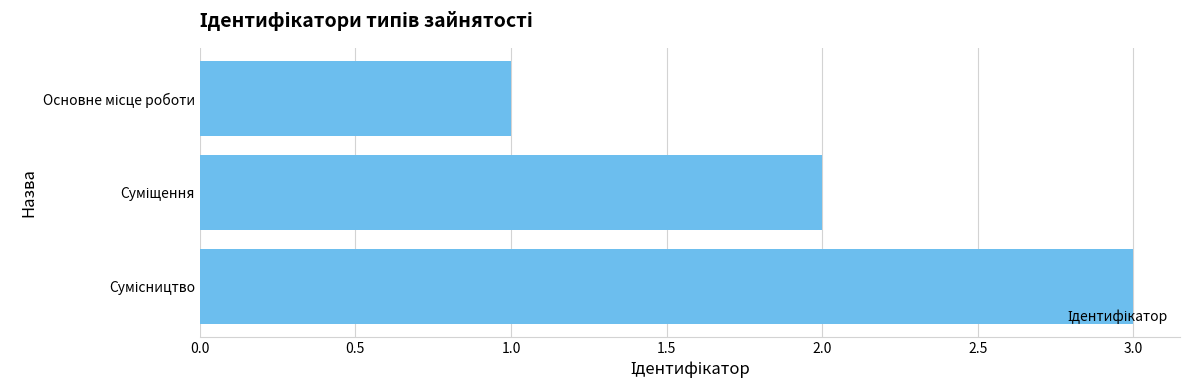

What is the maximum value shown in the chart?

3